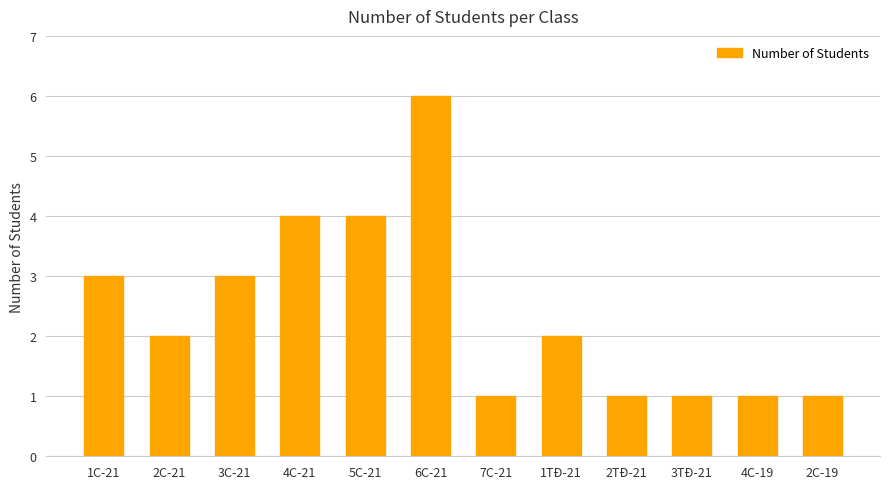

Approximately how many times larger is the value at 2C-19 compared to 2TĐ-21?

1.0